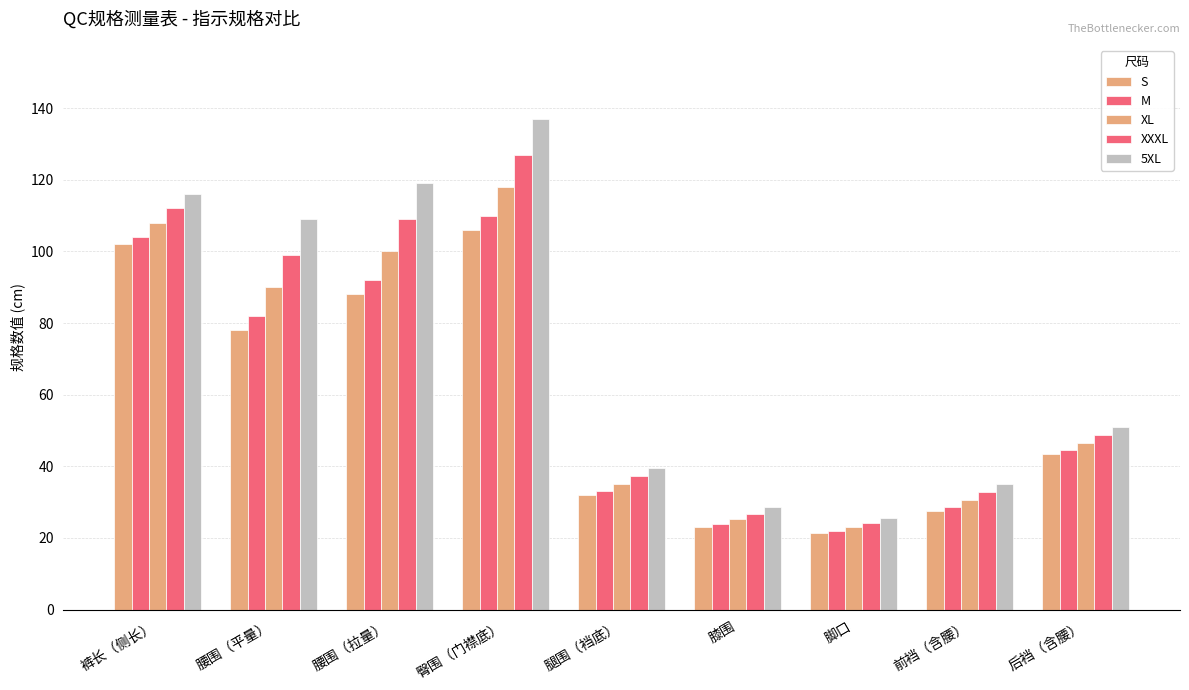

How many bars are there in total?

45